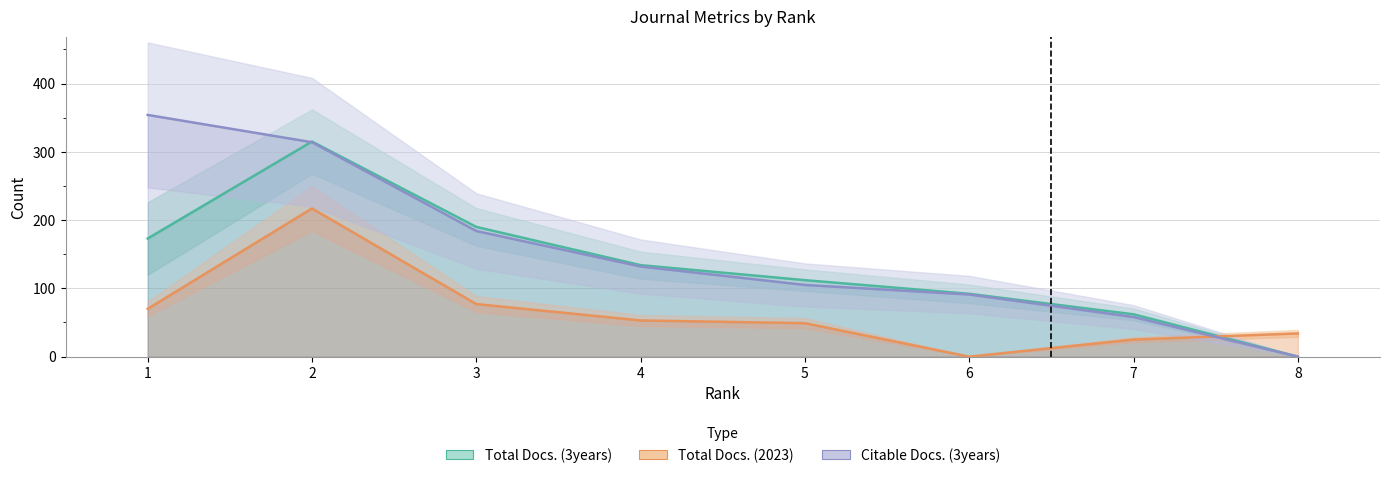

Does the chart have visible grid lines?

Yes